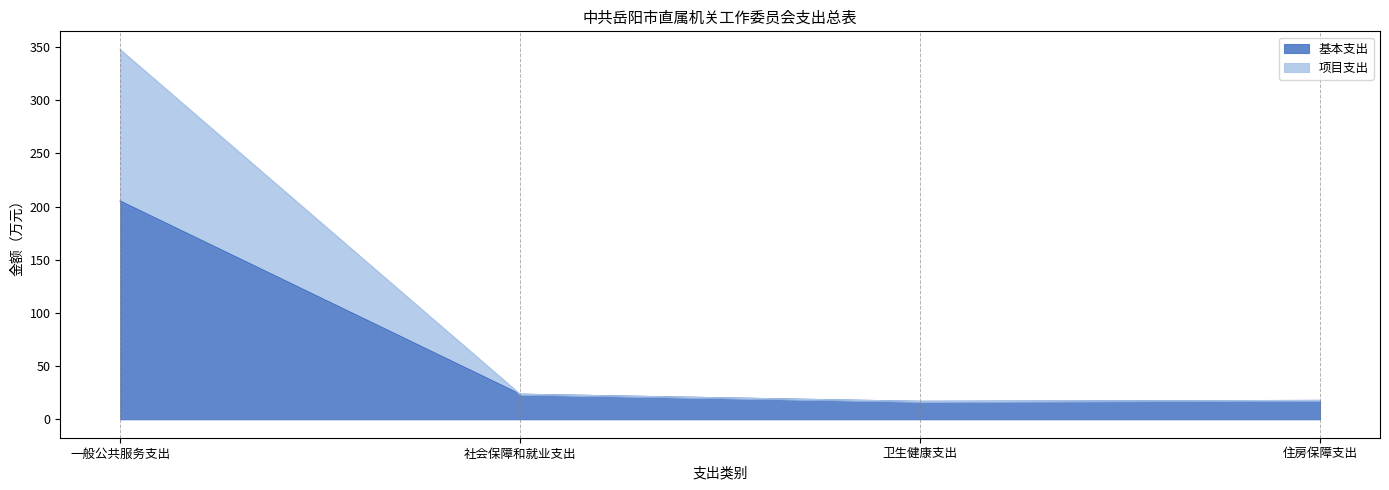

Which category has the lowest value across all series?

卫生健康支出